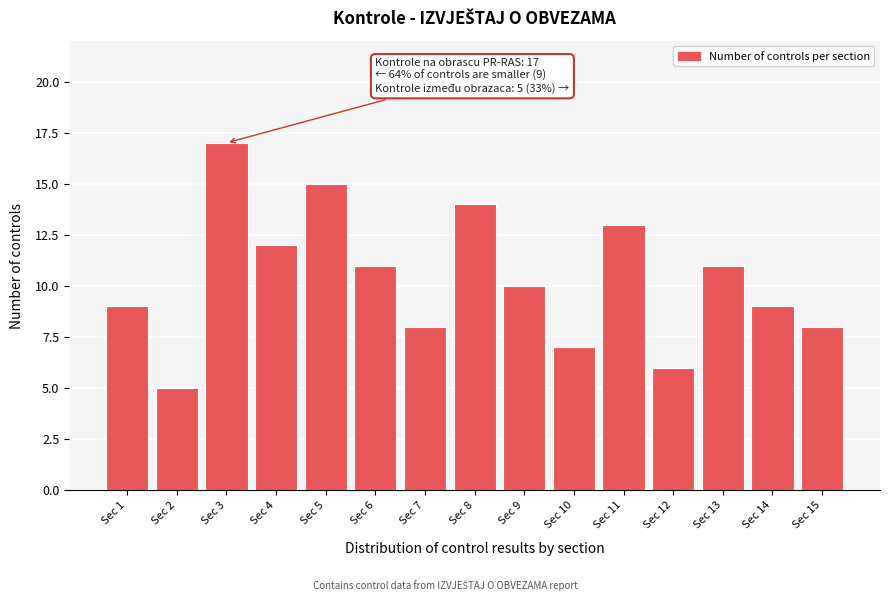

Reading left to right, what are all the values shown in this chart?

9	5	17	12	15	11	8	14	10	7	13	6	11	9	8